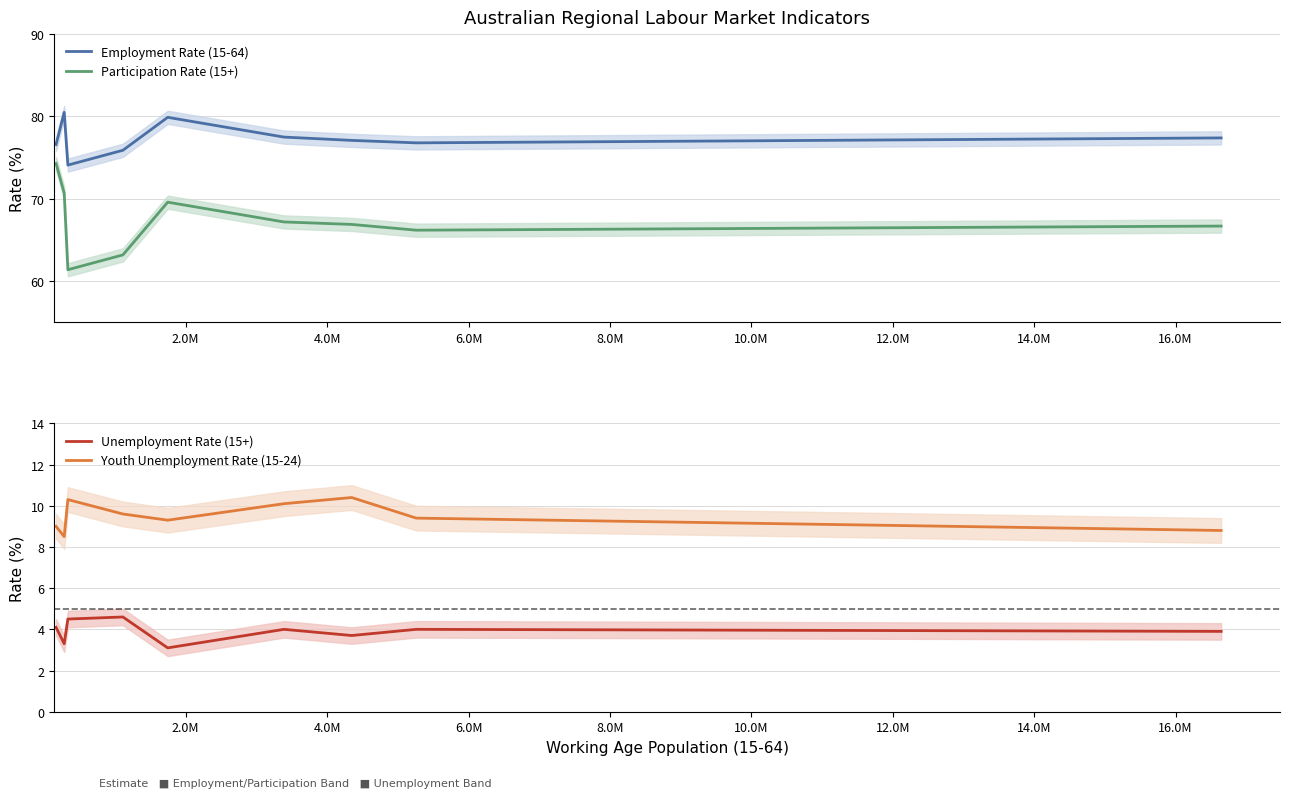

True or false: Participation Rate (15+) and Employment Rate (15-64) cross at least once.

False